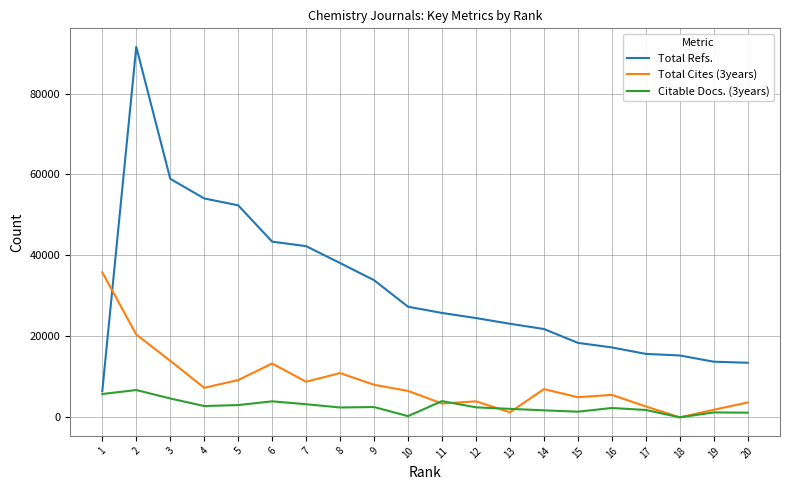

Which series has the largest total across all categories?

Total Refs.